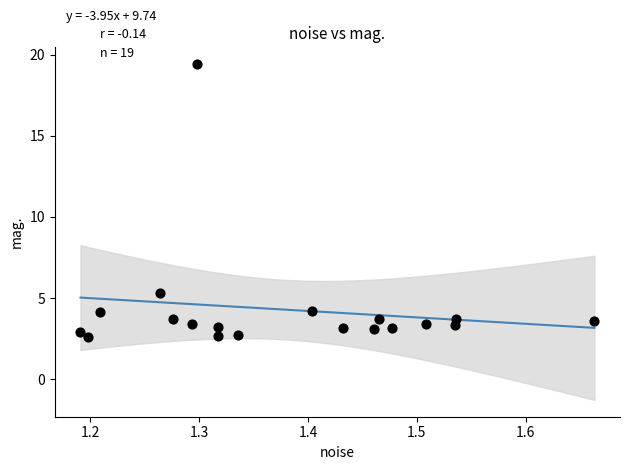

What is the range of X values (max minus min)?

0.5